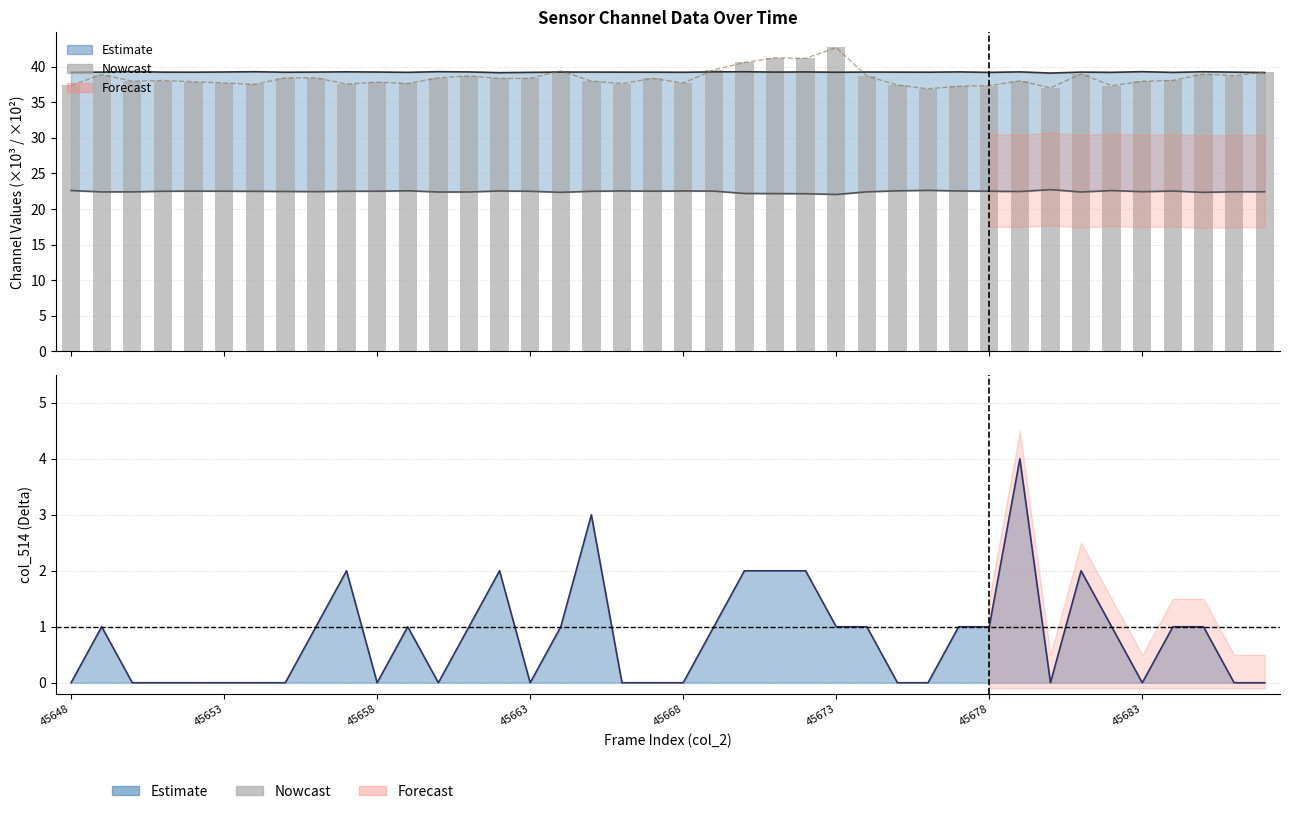

True or false: col_514 line has a value of 0.4 at 23.

False